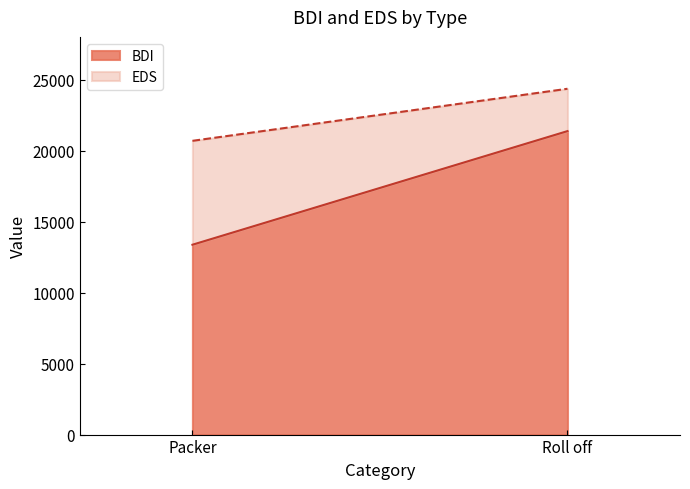

Reading left to right, extract all data points from this chart.

BDI: Packer=13378.4	Roll off=21385.2
EDS: Packer=7321.8	Roll off=2984.2